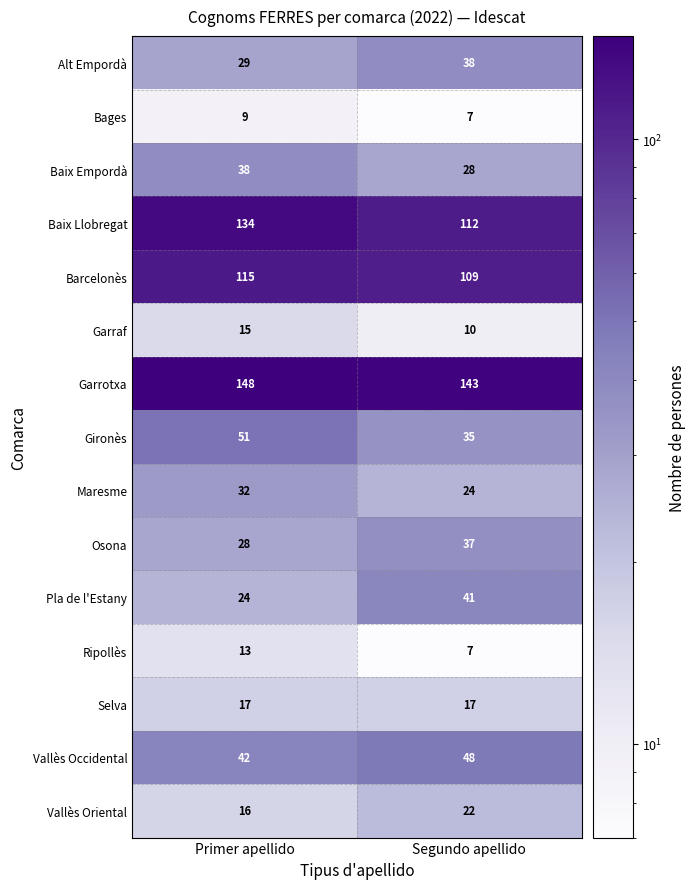

What is the difference between the highest and lowest values at Primer apellido?

139